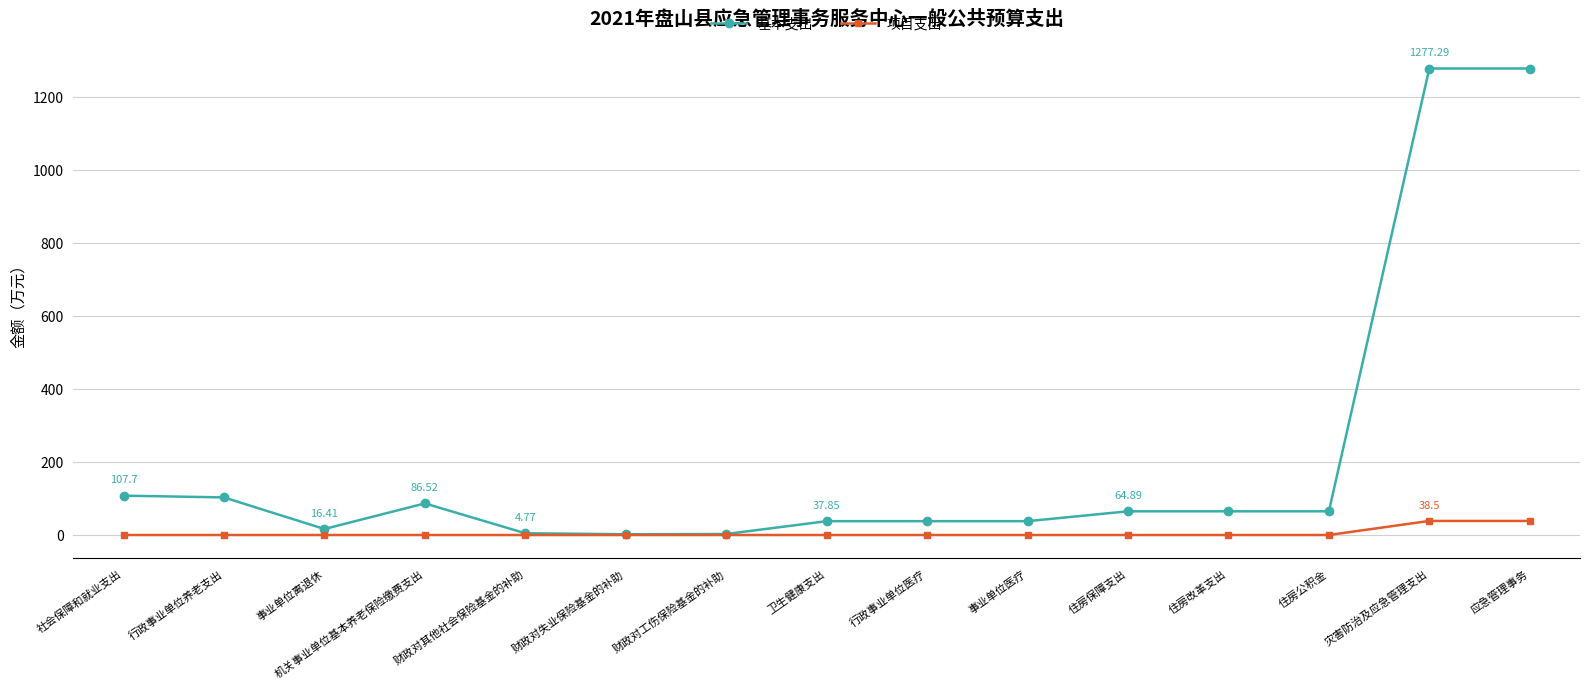

At how many categories does at least one series exceed 779?

2